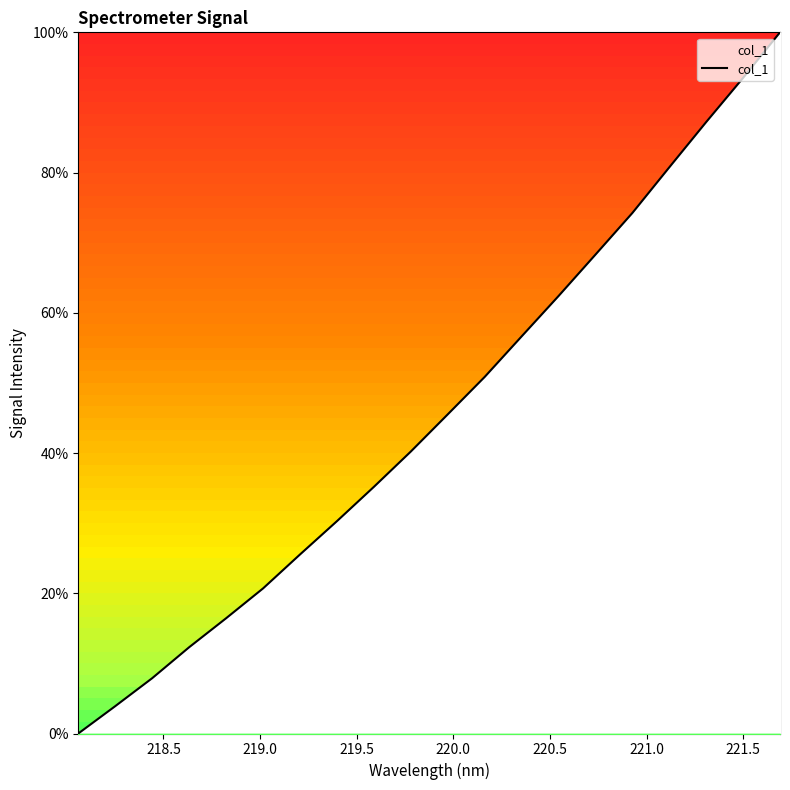

What is the greatest value displayed?

100.0